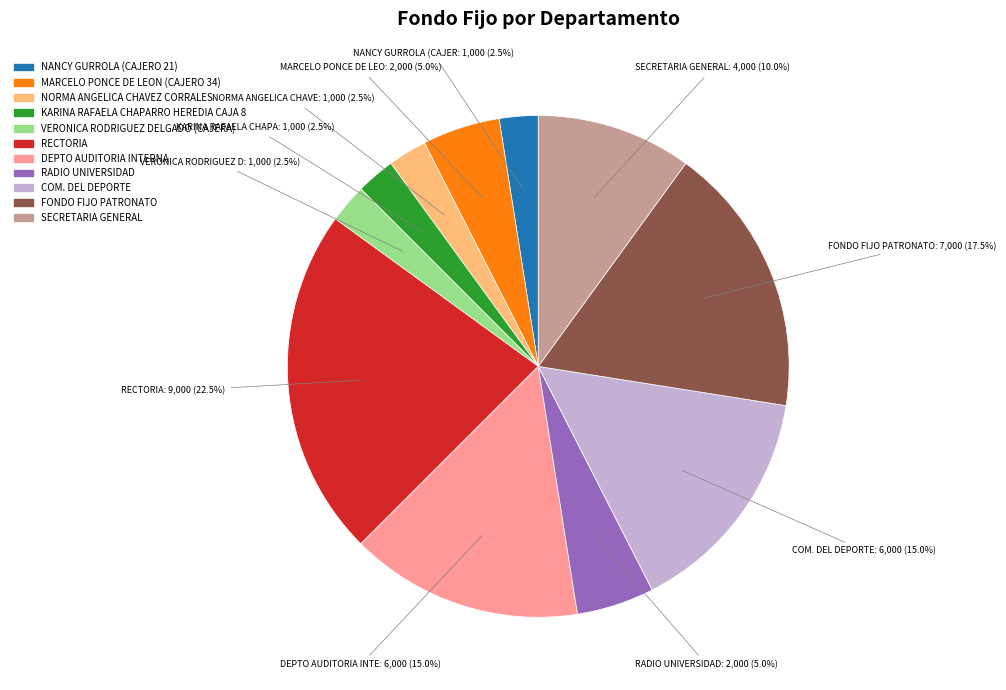

Is there any slice that represents more than half of the pie?

No